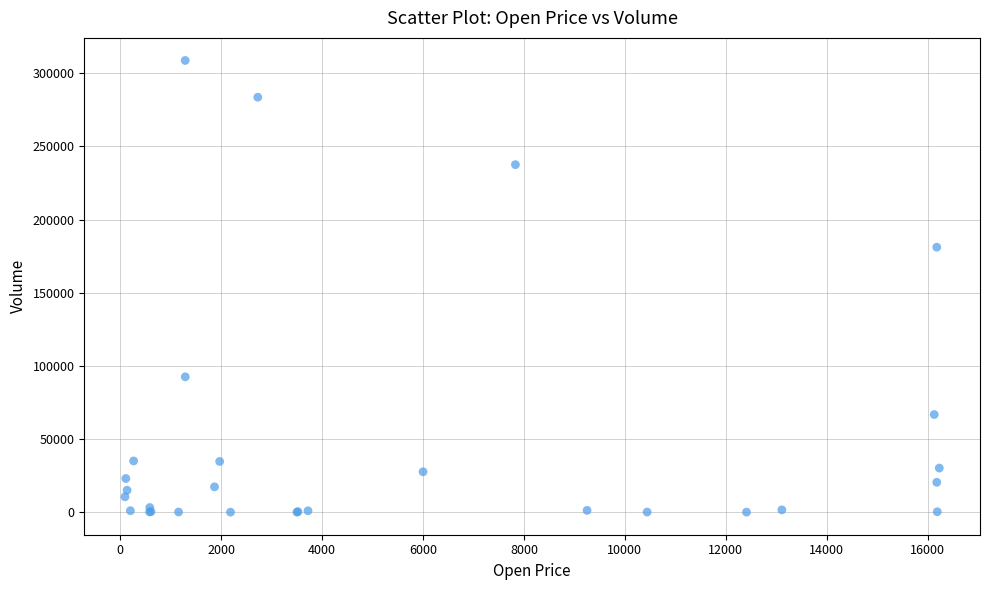

What Y value in the scatter plot is closest to 154354?

181092